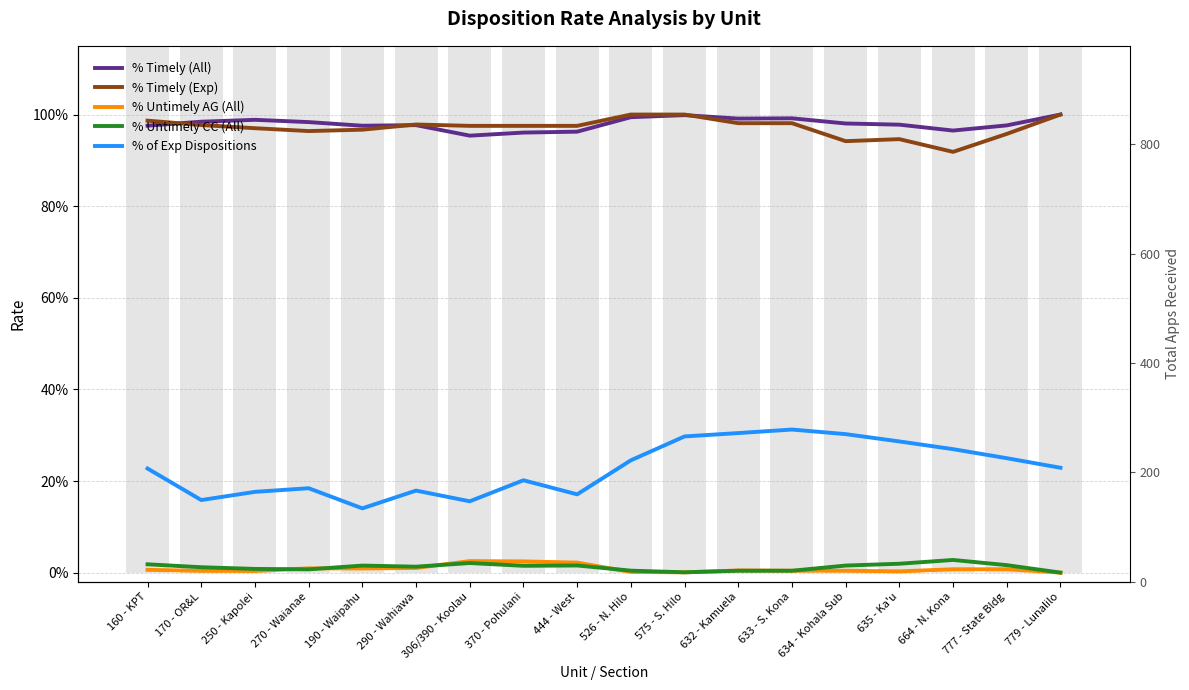

What is the value of the % Timely (Exp) bar at the 10th from the left?

1.0